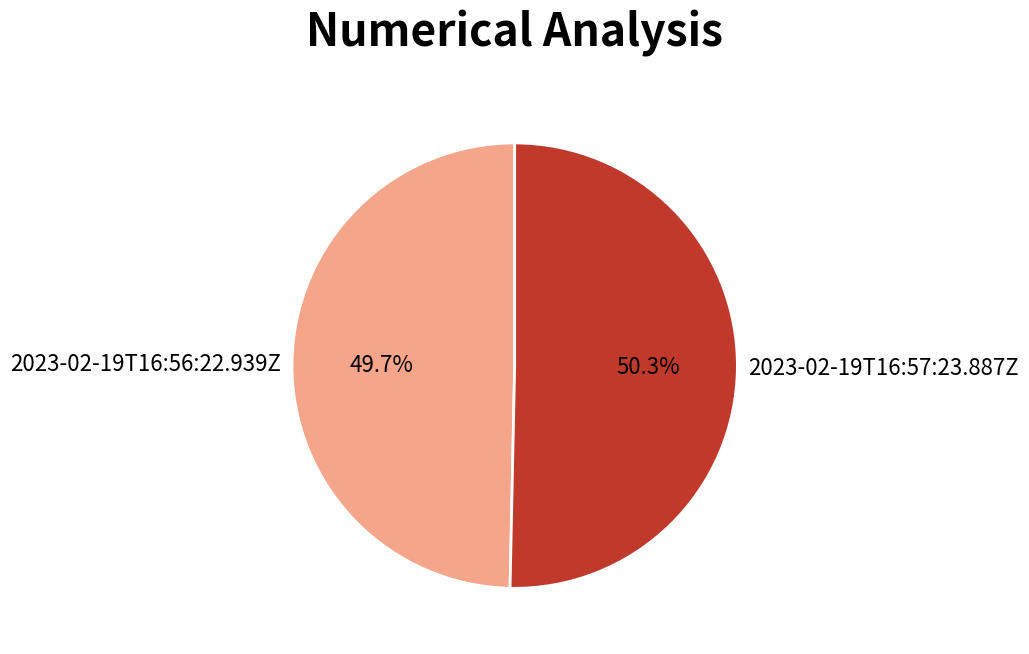

The 2023-02-19T16:57:23.887Z slice represents 50% of the pie. True or false?

True